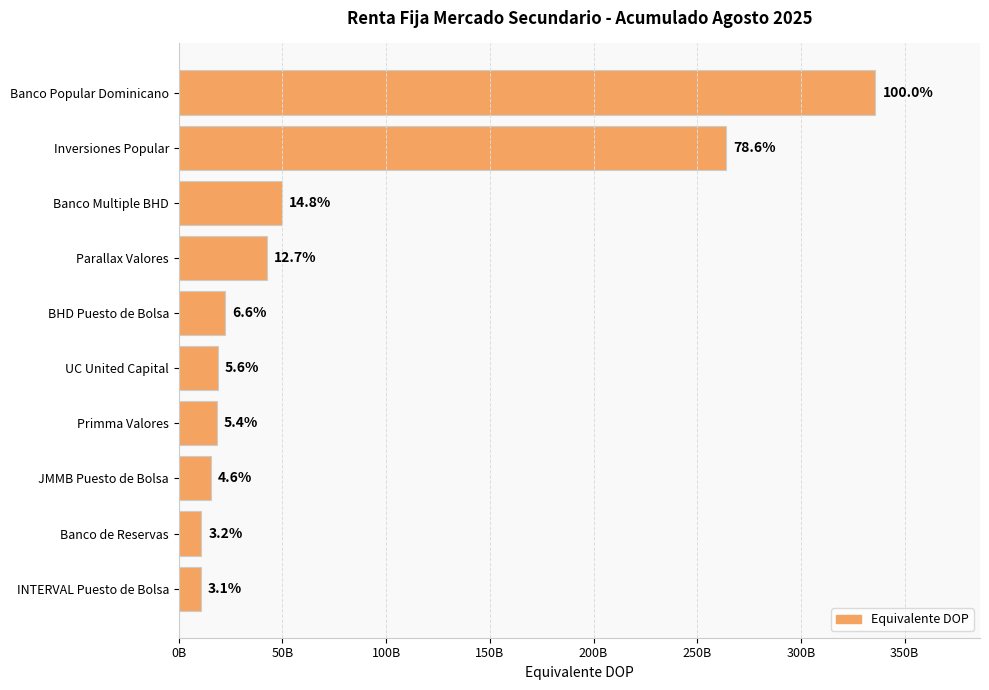

Does the chart contain any negative values?

No